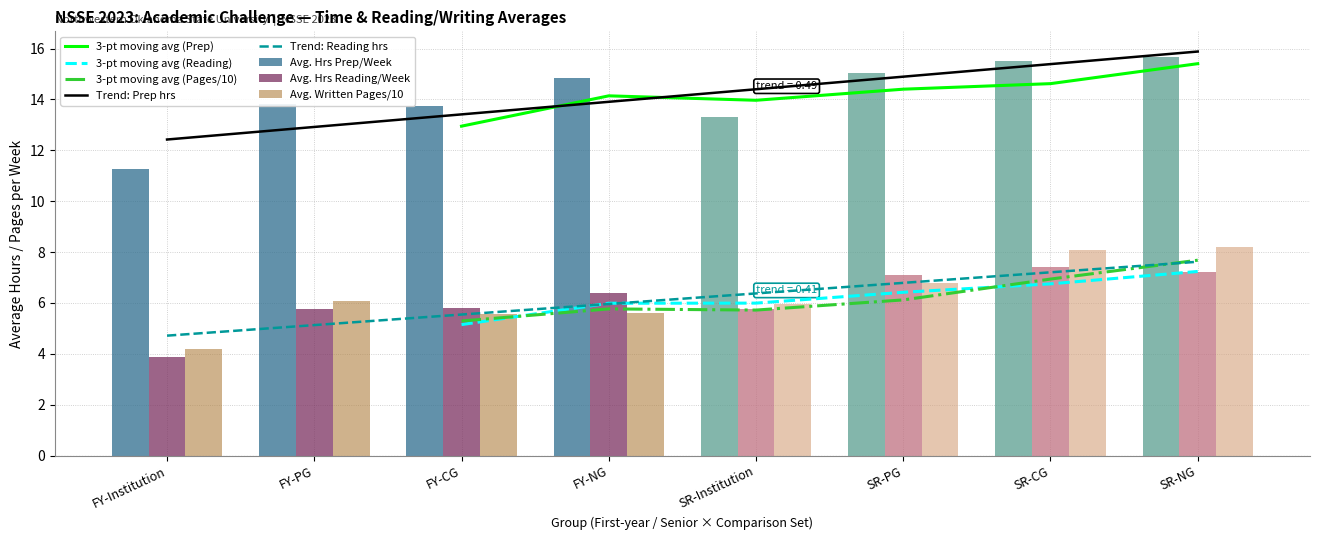

How many bars are there in each group?

3